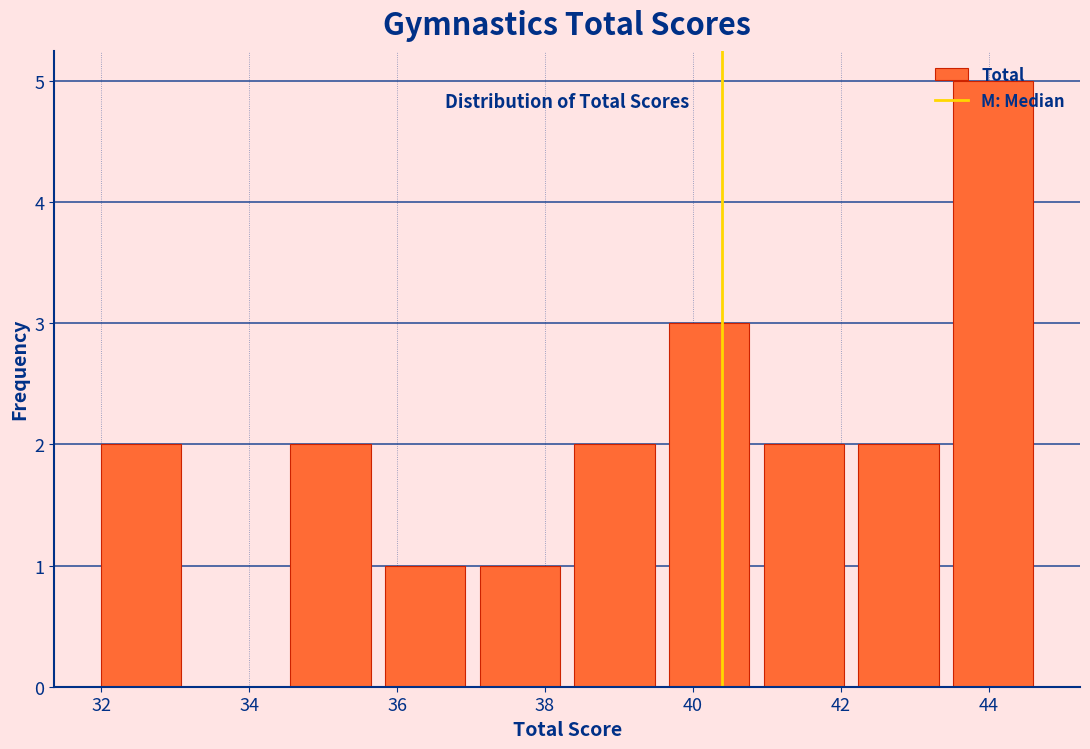

Reading left to right, list every bar in this chart as the range it spans on the x-axis followed by its height. Neither the bar edges nor the heights are printed on the chart, so give them approximately, as read against the axes.

31.90 to 33.18: 2
33.18 to 34.46: 0
34.46 to 35.74: 2
35.74 to 37.02: 1
37.02 to 38.30: 1
38.30 to 39.58: 2
39.58 to 40.86: 3
40.86 to 42.14: 2
42.14 to 43.42: 2
43.42 to 44.70: 5